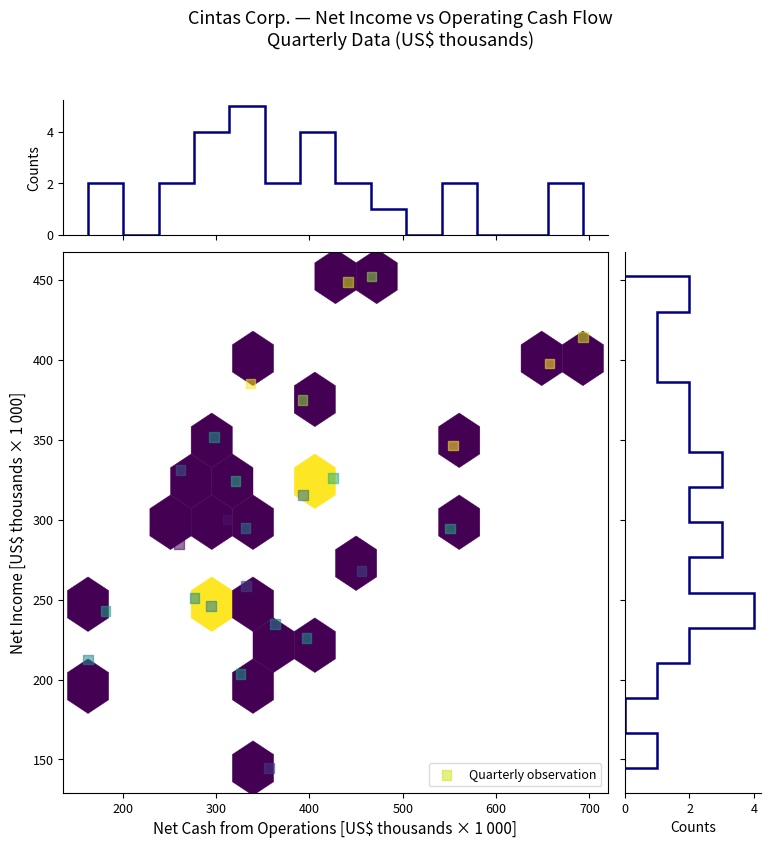

What is the range of Y values (max minus min)?

307.4